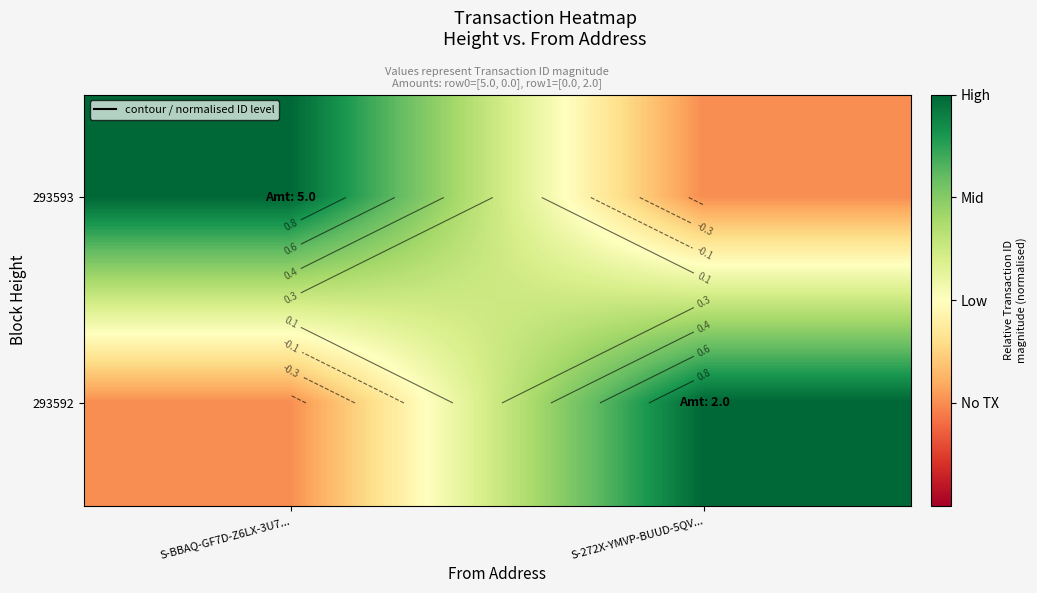

Where is 293593 nearest to the value 0?

S-272X-YMVP-BUUD-5QV...